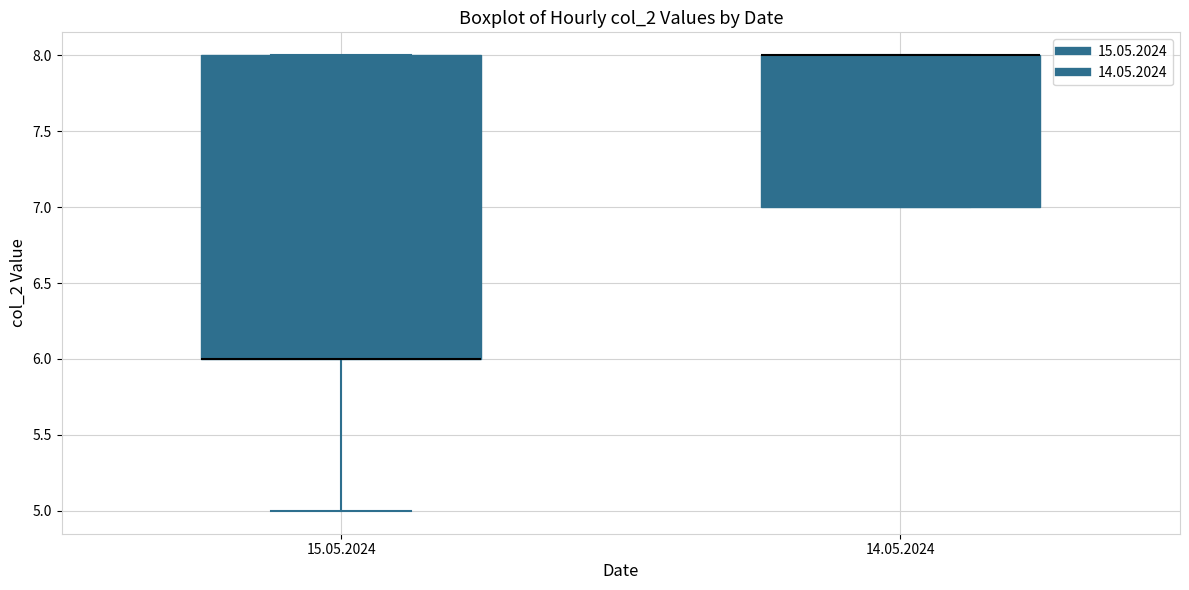

Where is the lower edge of the box for 14.05.2024 on the y-axis? The values are not printed on the chart, so give them approximately, as read against the axis.

7